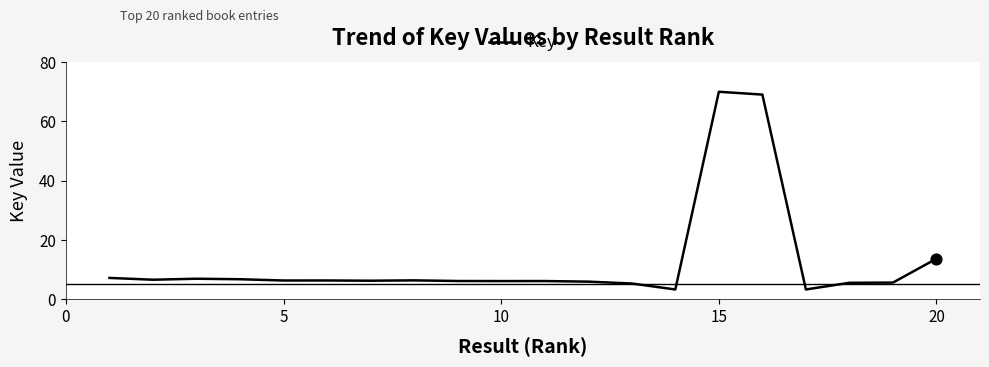

What is the minimum value shown in the chart?

3.3